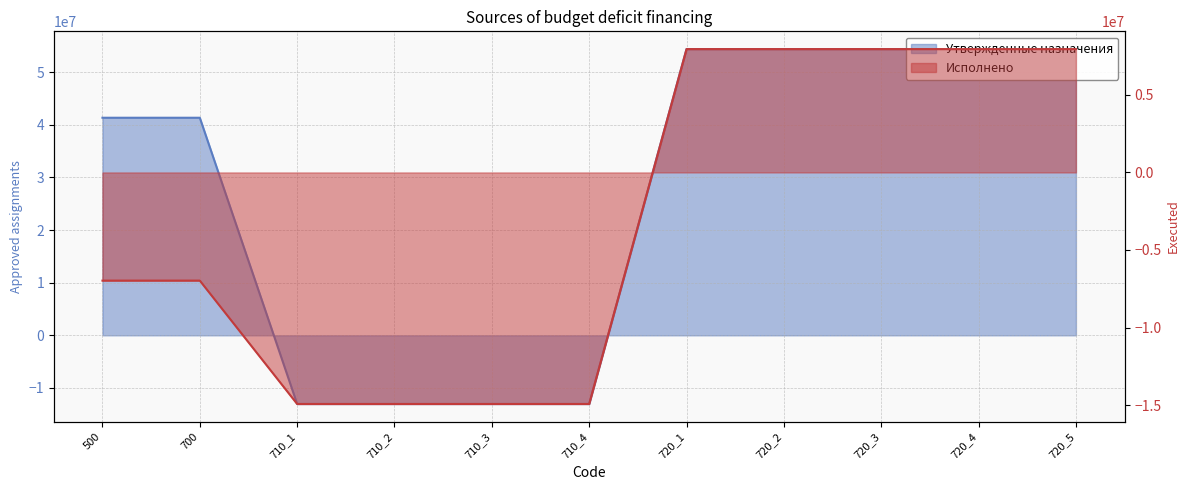

Which series has the largest total across all categories?

Утвержденные назначения